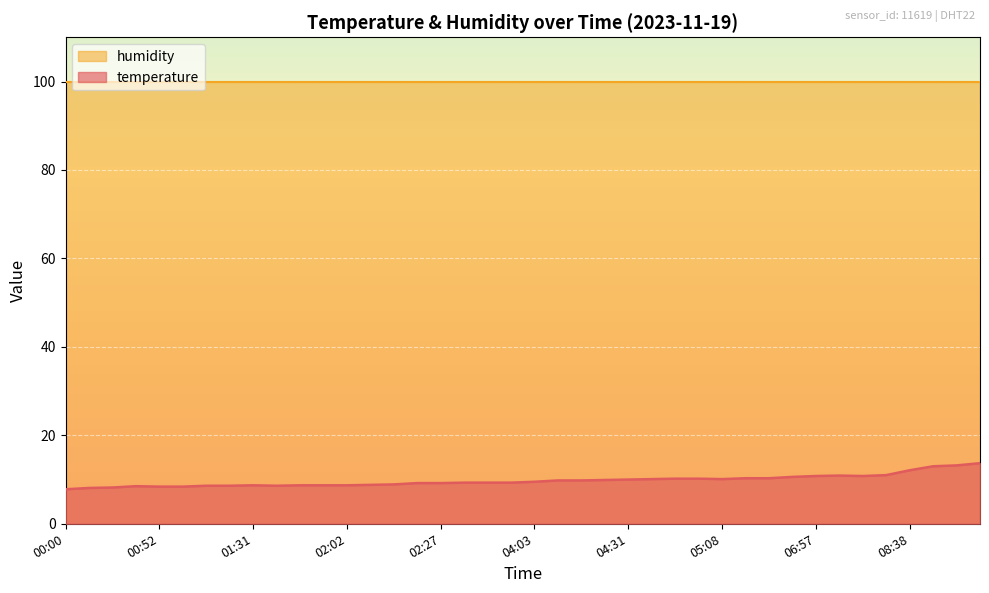

Where does the data first go above 9?

02:25